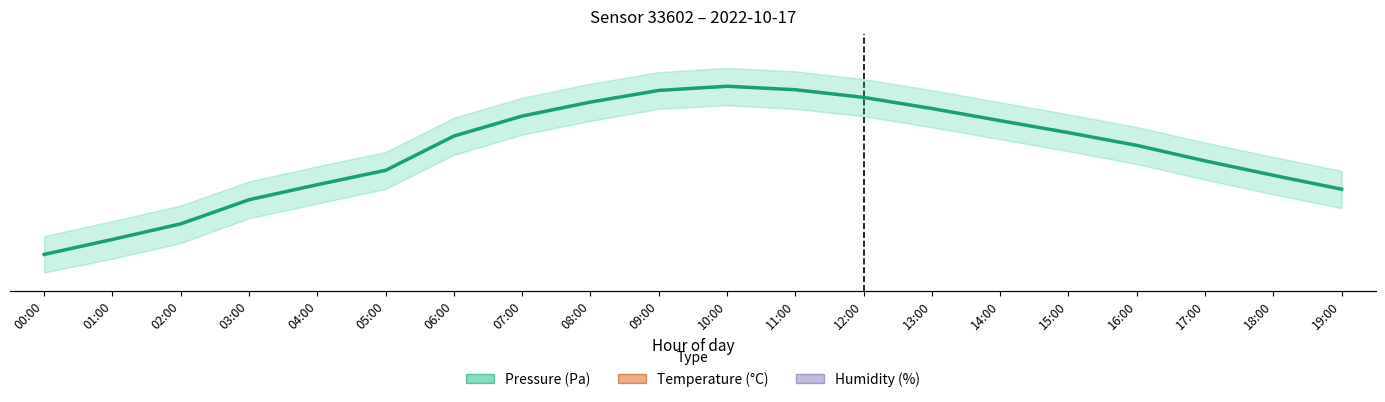

At which label is Pressure (Pa) closest to 99651?

05:00